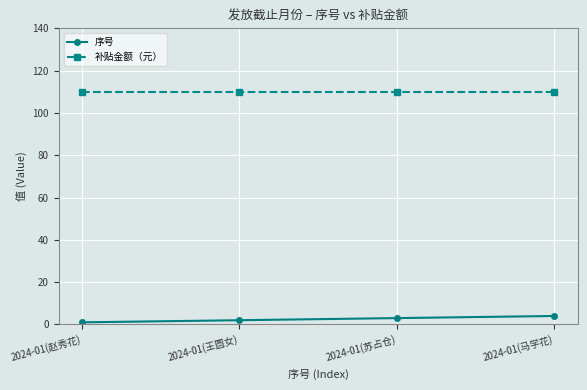

What is the greatest value displayed?

110